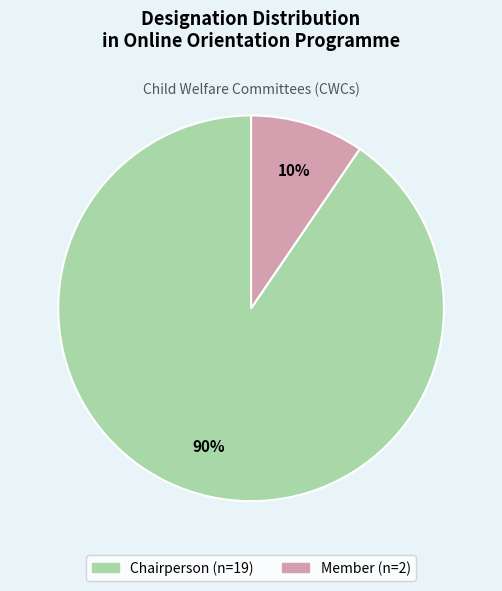

True or false: Member accounts for 25% of the total.

False